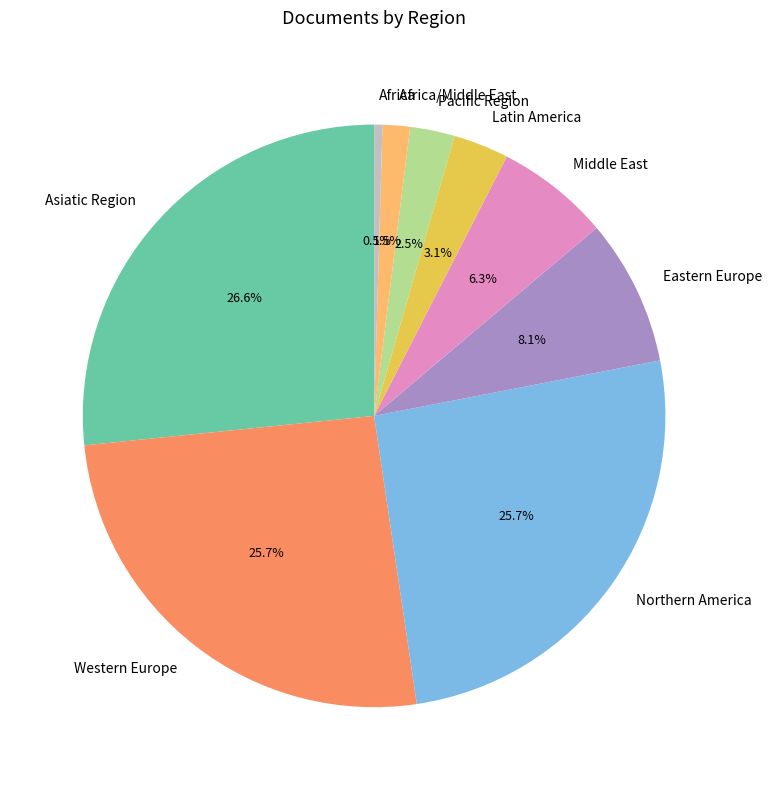

Which category has the smallest portion of the pie?

Africa